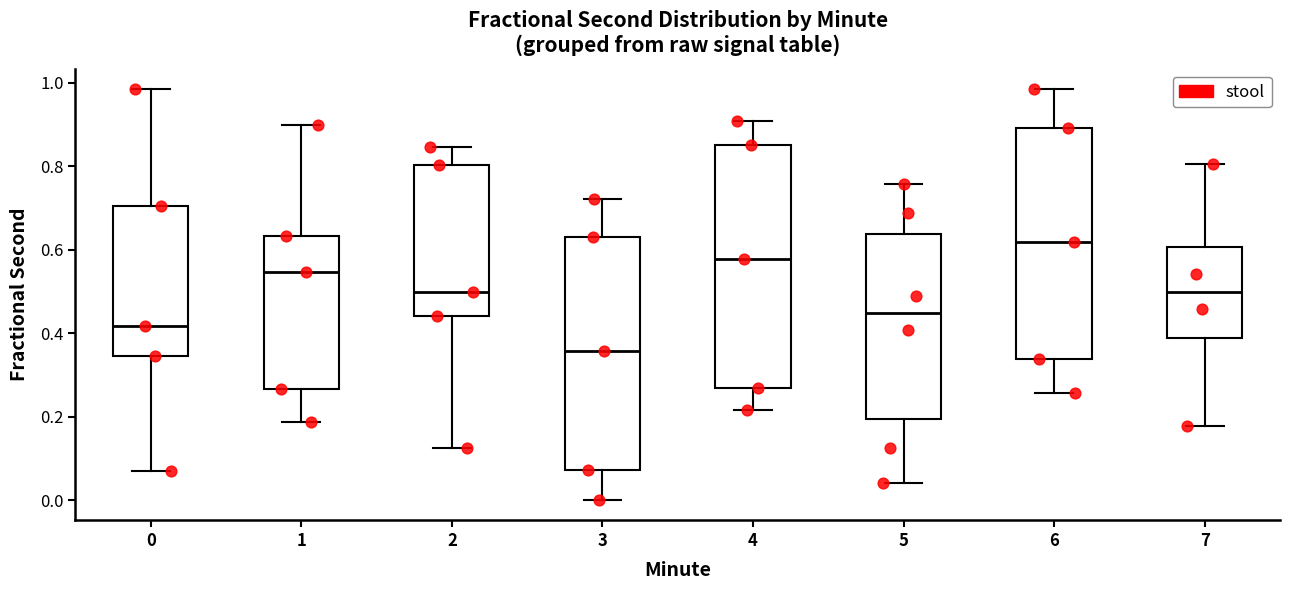

Comparing the boxes themselves (not the whiskers), which one is the tallest?

4